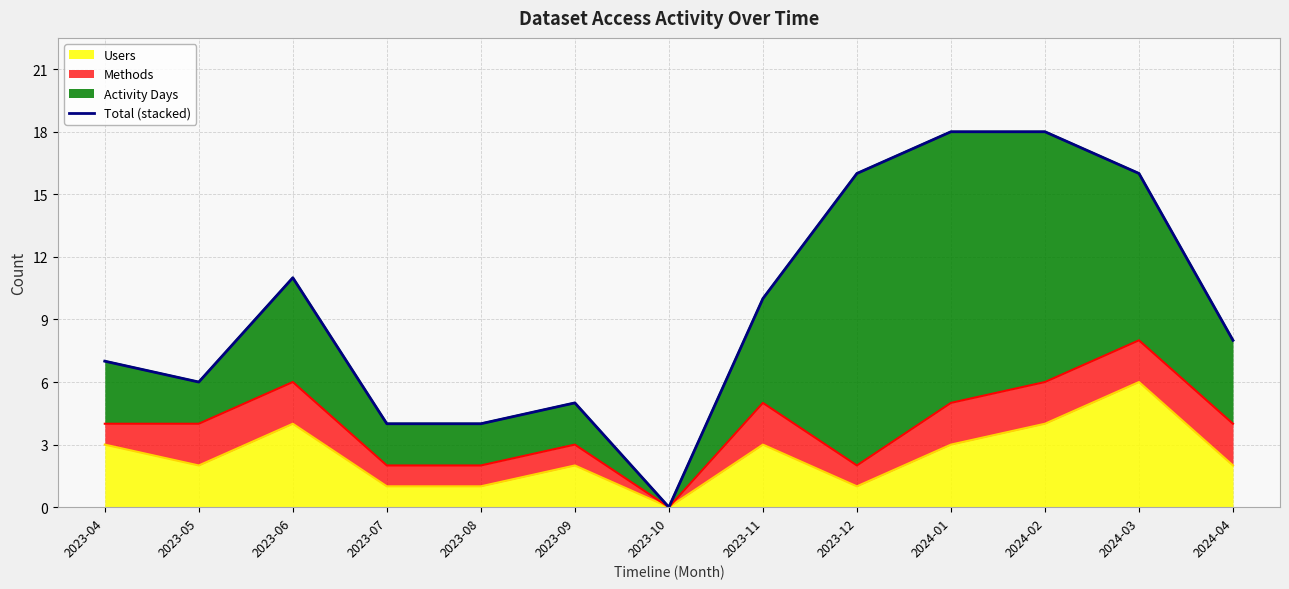

How many values are below 8?

6